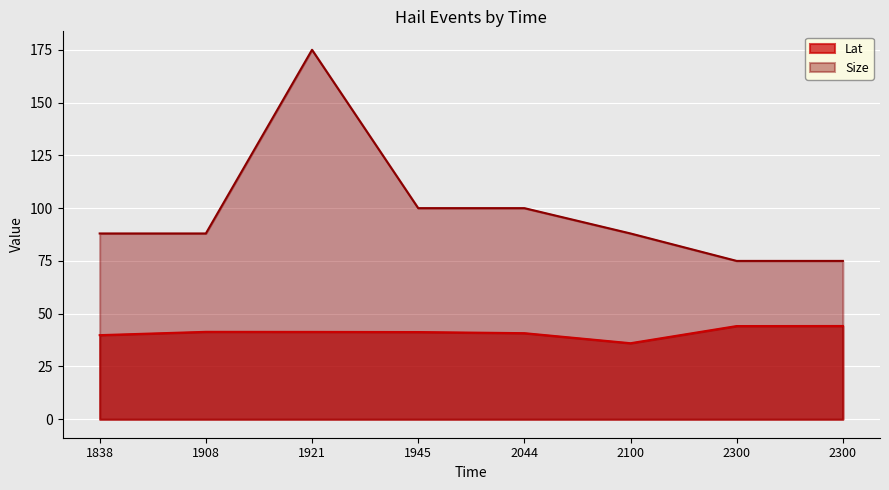

True or false: Size and Lat intersect in this chart.

False